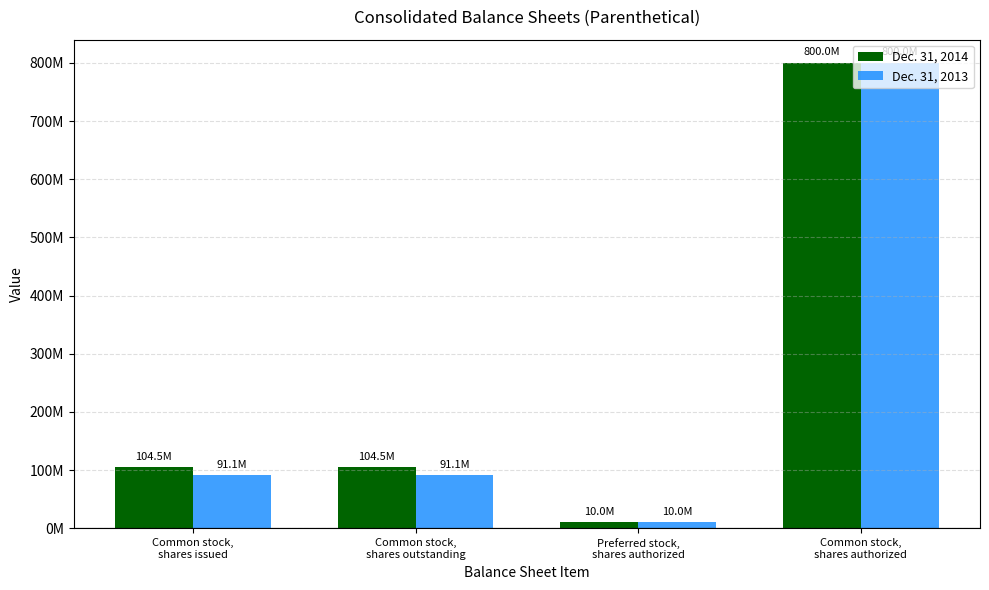

Are the bars grouped side by side (vs. stacked)?

Yes